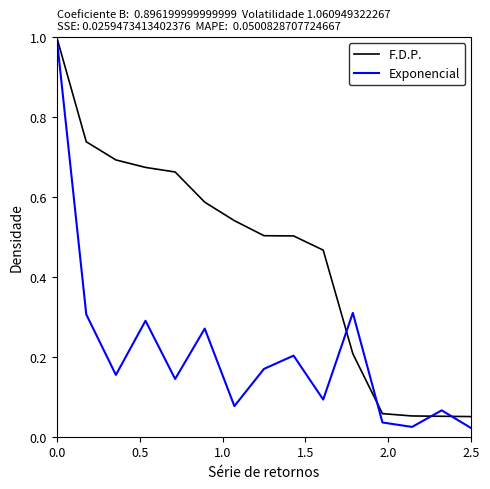

Which series has the largest total across all categories?

F.D.P.